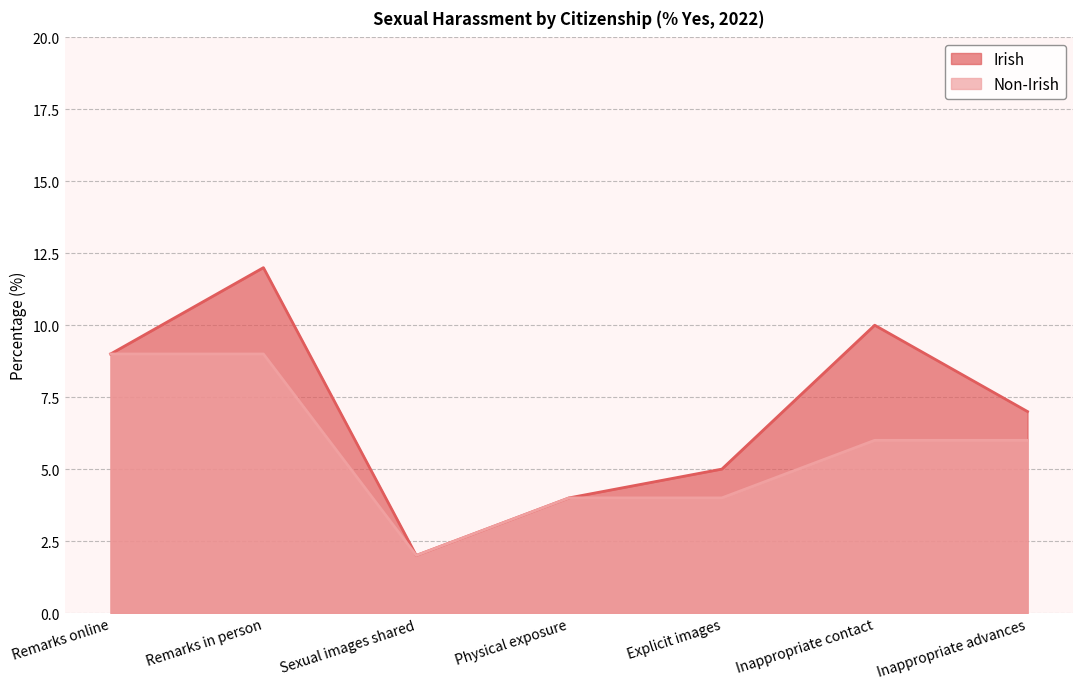

Reading right to left, transcribe all the data shown in this chart.

Irish: Inappropriate advances=7	Inappropriate contact=10	Explicit images=5	Physical exposure=4	Sexual images shared=2	Remarks in person=12	Remarks online=9
Non-Irish: Inappropriate advances=6	Inappropriate contact=6	Explicit images=4	Physical exposure=4	Sexual images shared=2	Remarks in person=9	Remarks online=9